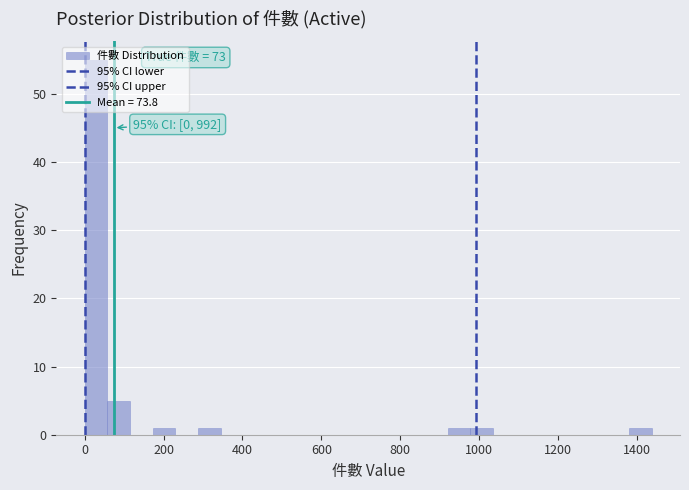

Around what value on the x-axis is the tallest bar? Give the approximate position of its centre, as read against the axis.

20